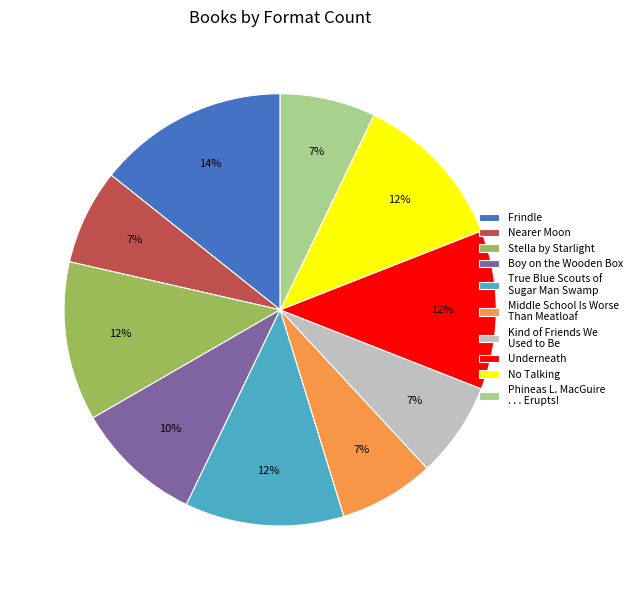

Do Nearer Moon and Frindle together represent more than half of the pie?

No